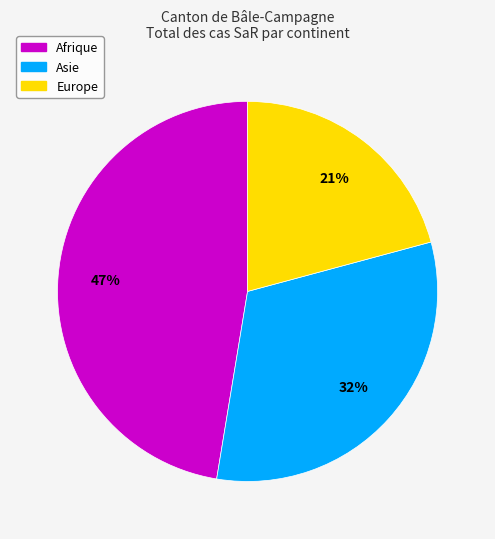

Count the number of slices in the pie.

3